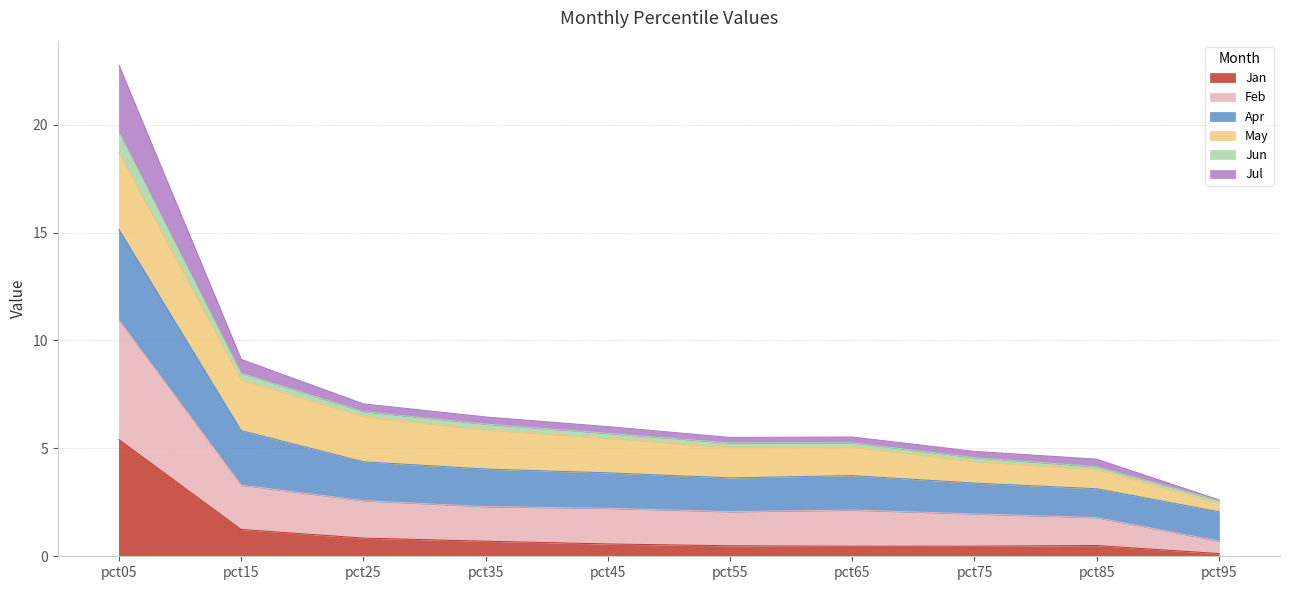

Is it true that Jan equals 0.5 at pct65?

True